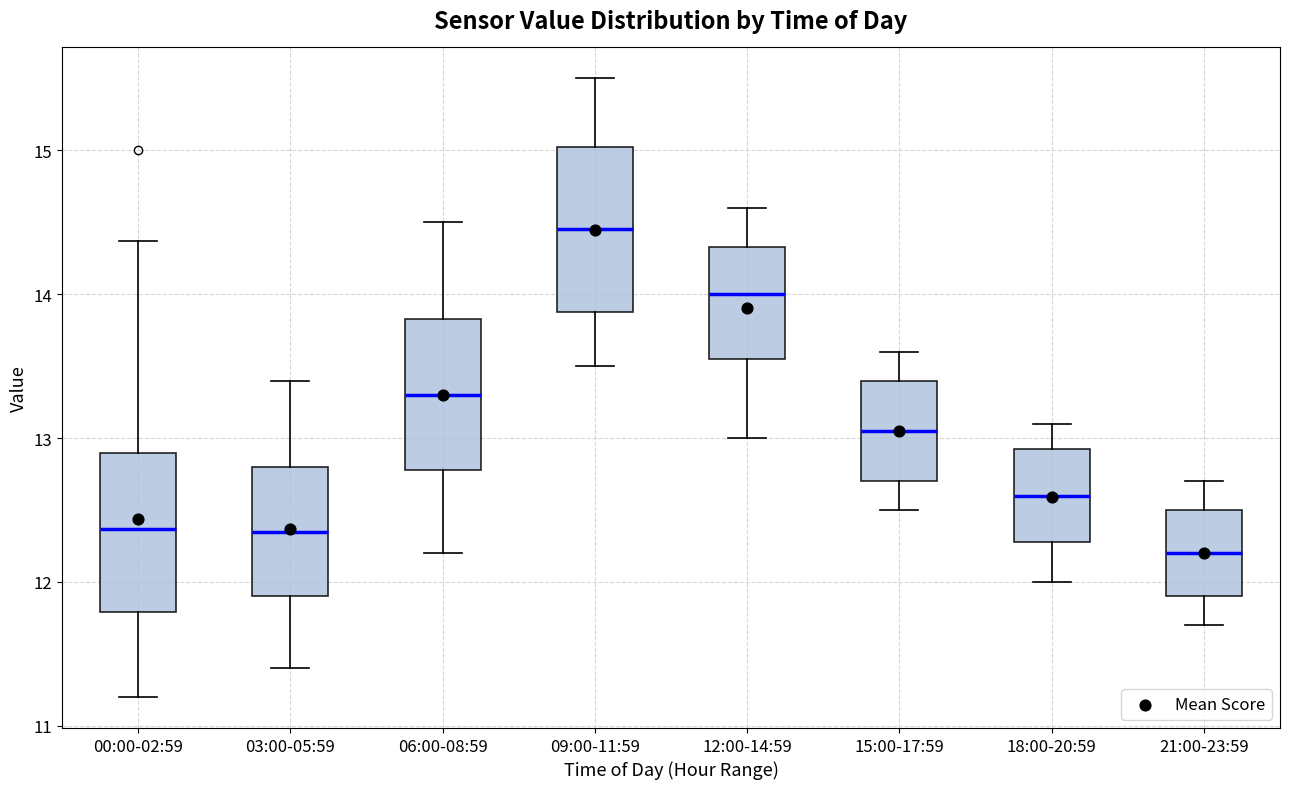

Which box has the lowest median line?

21:00-23:59